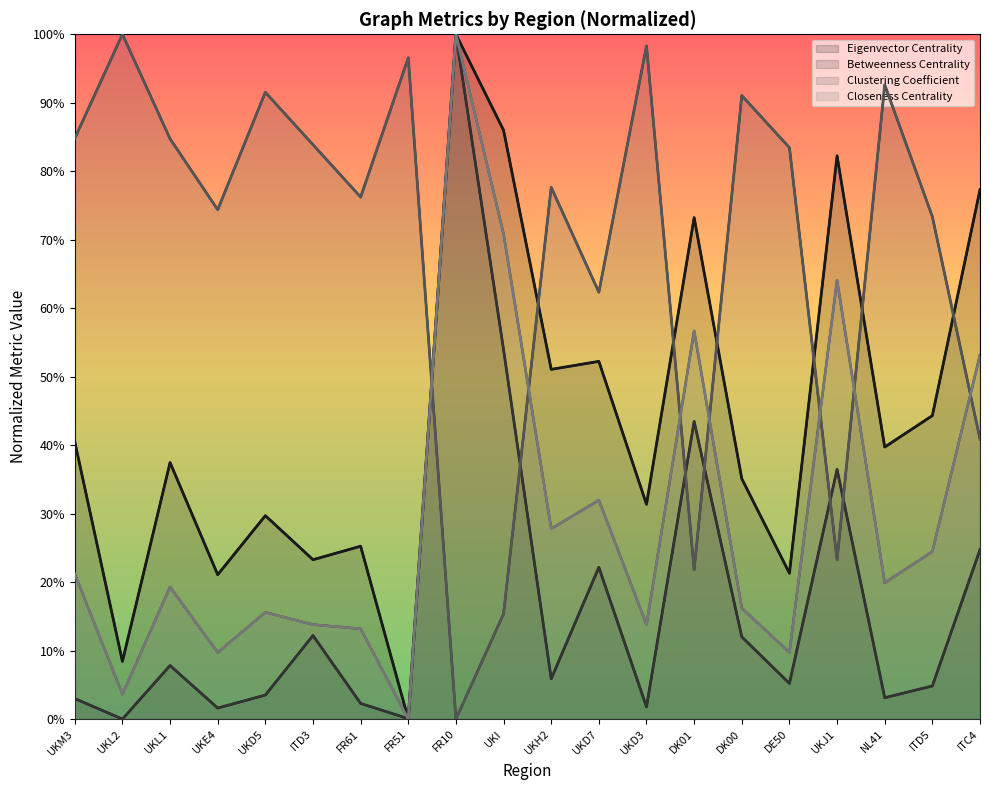

The Closeness Centrality series shows 0.0 at FR61. True or false?

False